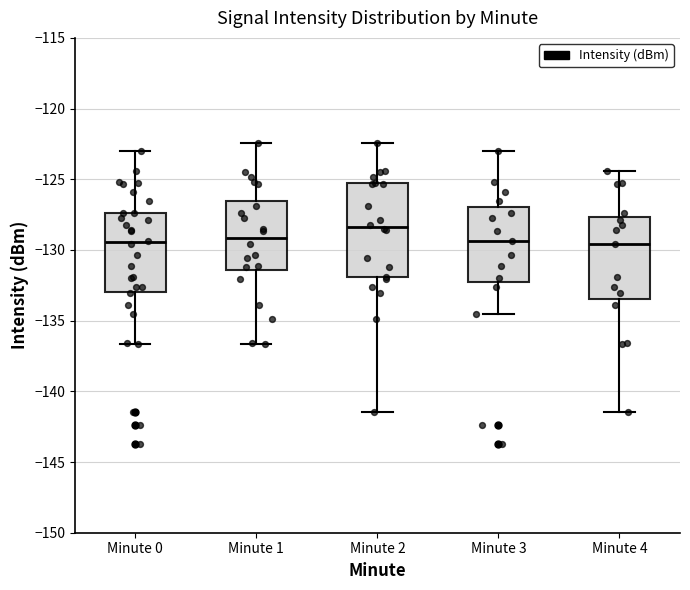

Which box has the highest median line?

Minute 2